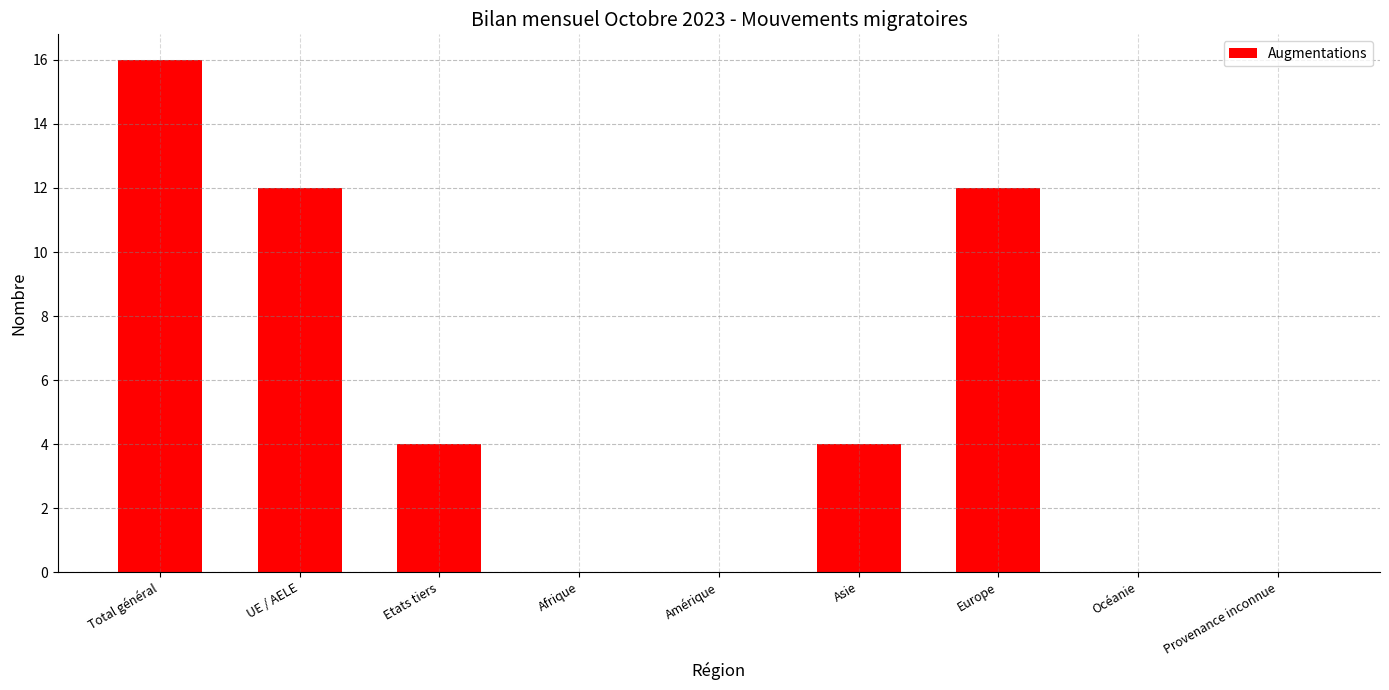

Which has a higher value, Provenance inconnue or Asie?

Asie